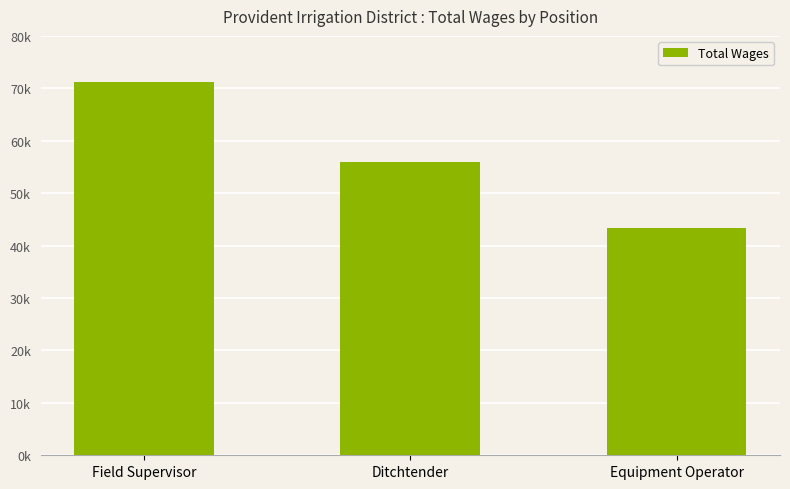

Rank the categories by value from lowest to highest.

Equipment Operator, Ditchtender, Field Supervisor